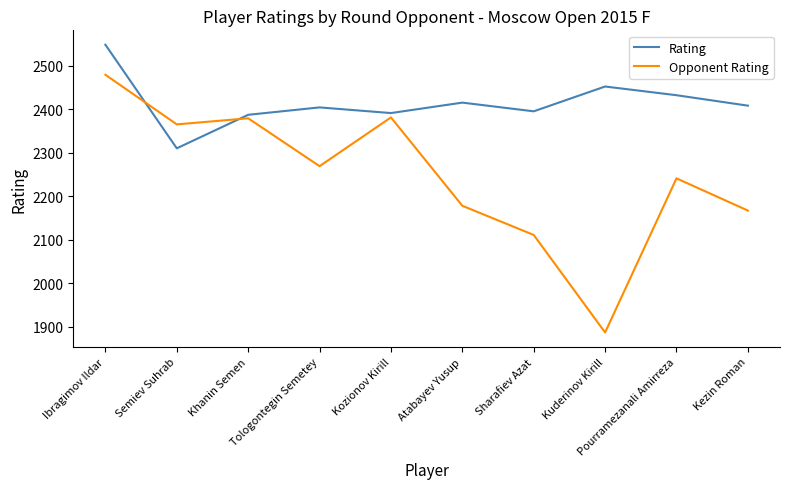

What is the difference between the second highest and minimum values in the Opponent Rating series?

494